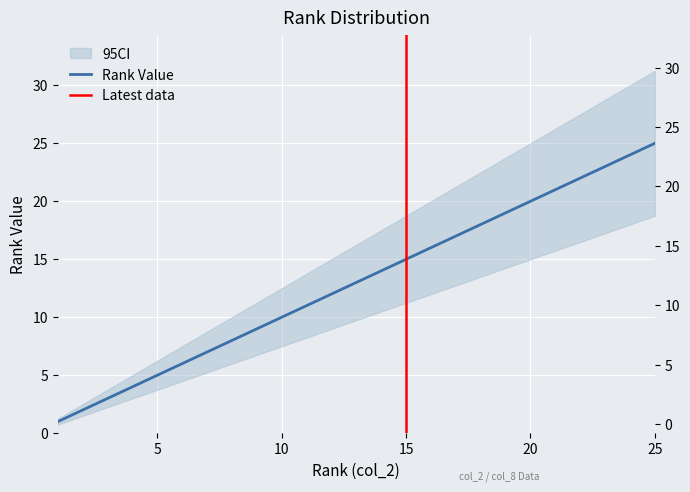

What is the value of the 7th point from the left?

7